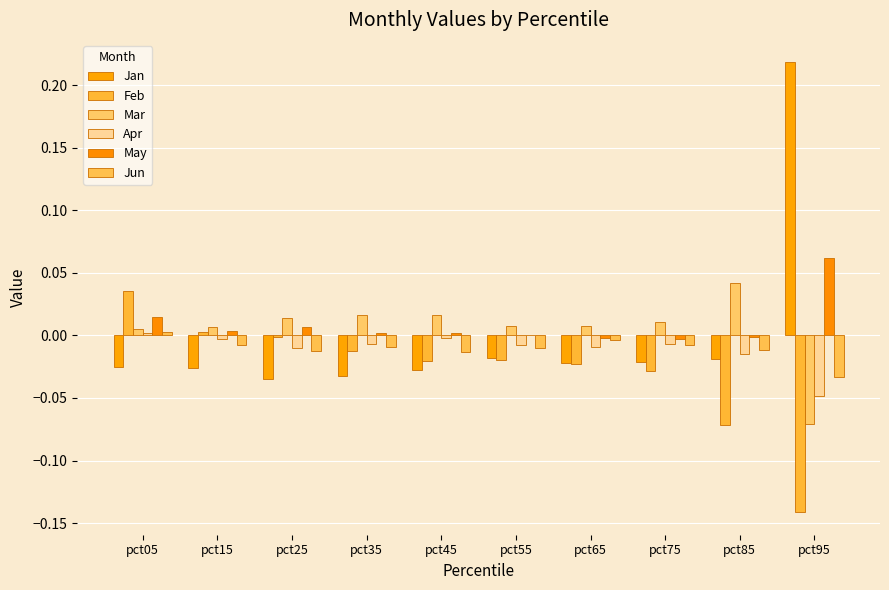

Which has a higher value, pct05 or pct15?

pct05